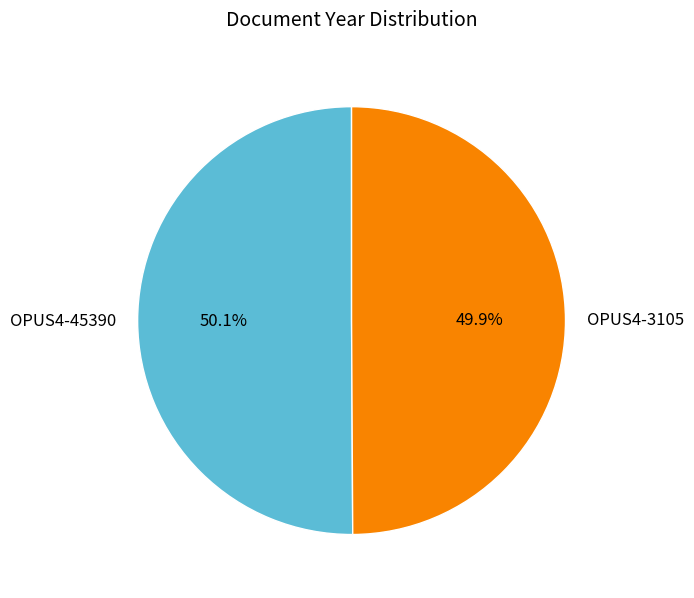

What is the ratio of the value at OPUS4-45390 to the value at OPUS4-3105?

1.0